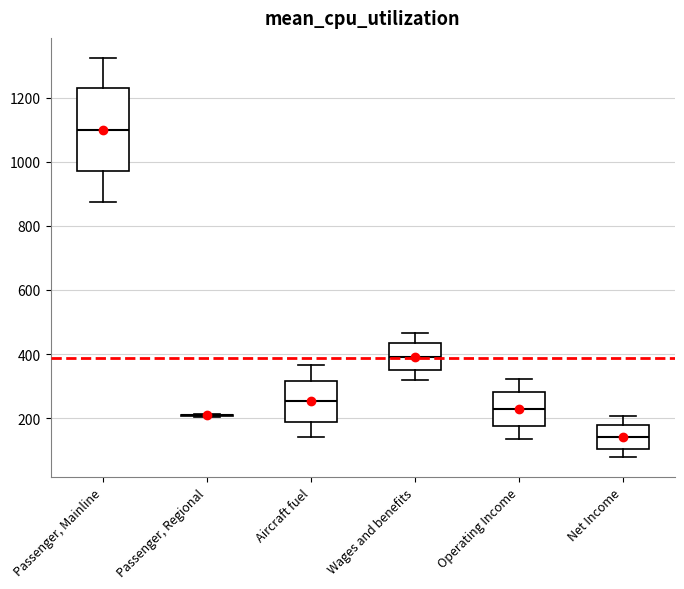

Reading left to right, transcribe this box plot: for each box, give where its median line is, the range the box spans, and where its two whiskers end, as read against the y-axis. The values are not printed on the chart, so give them approximately, as read against the axis.

Passenger, Mainline: median 1100, box 980 to 1220, whiskers 880 to 1320
Passenger, Regional: box collapsed to a line at 200, whiskers 200 to 220
Aircraft fuel: median 260, box 180 to 320, whiskers 140 to 360
Wages and benefits: median 400, box 360 to 440, whiskers 320 to 460
Operating Income: median 220, box 180 to 280, whiskers 140 to 320
Net Income: median 140, box 100 to 180, whiskers 80 to 200